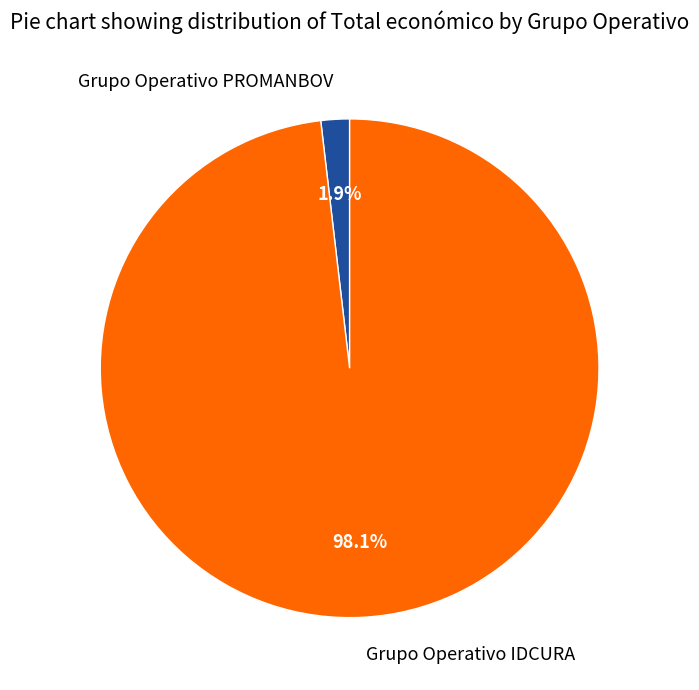

Combined, do Grupo Operativo IDCURA and Grupo Operativo PROMANBOV account for over 50%?

Yes